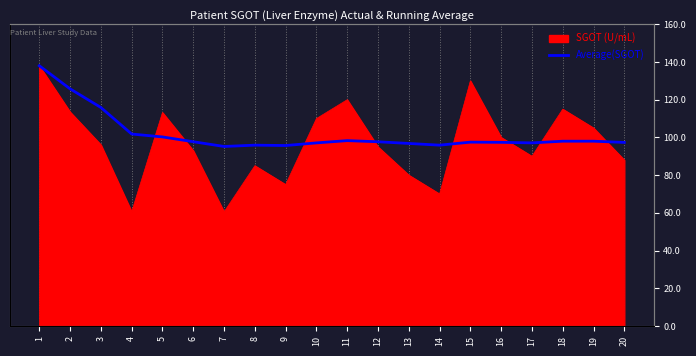

Count the number of categories in the chart.

20